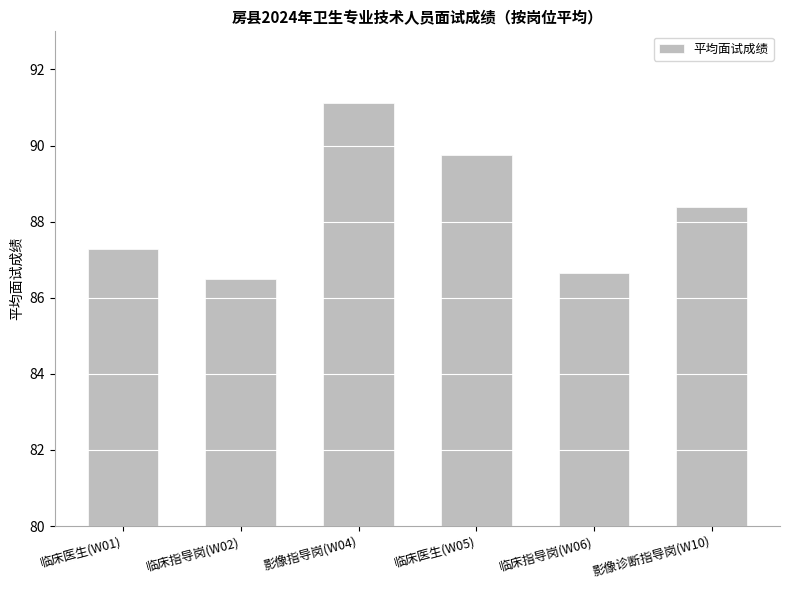

What is the difference between the maximum and second lowest values?

4.5